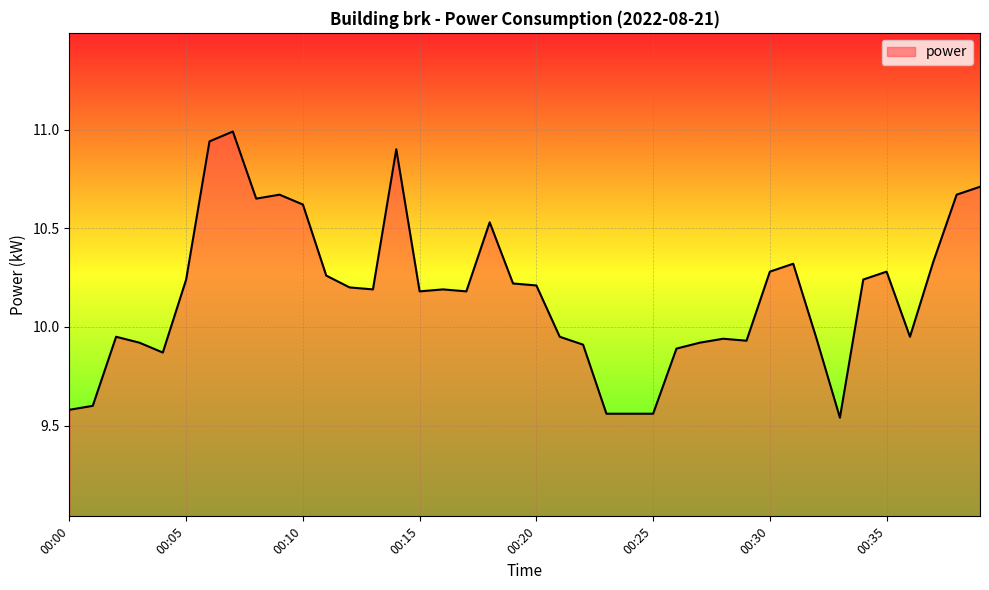

What is the greatest value displayed?

11.0